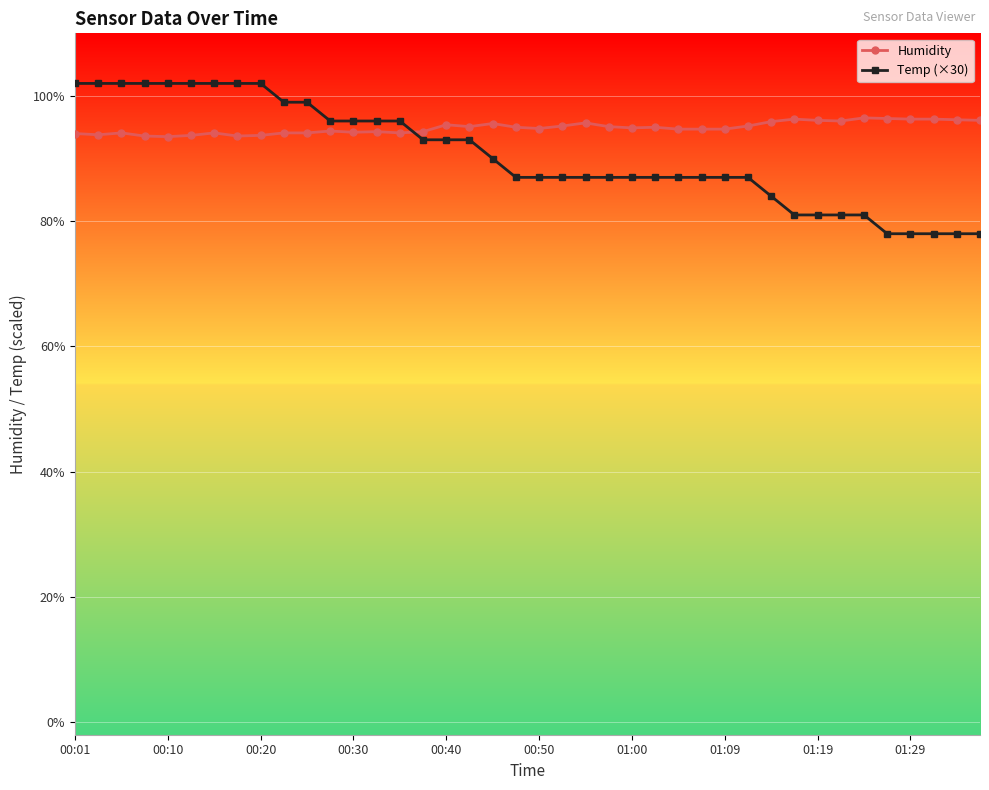

List the series in order of their peak value, highest first.

Temp (×30), Humidity